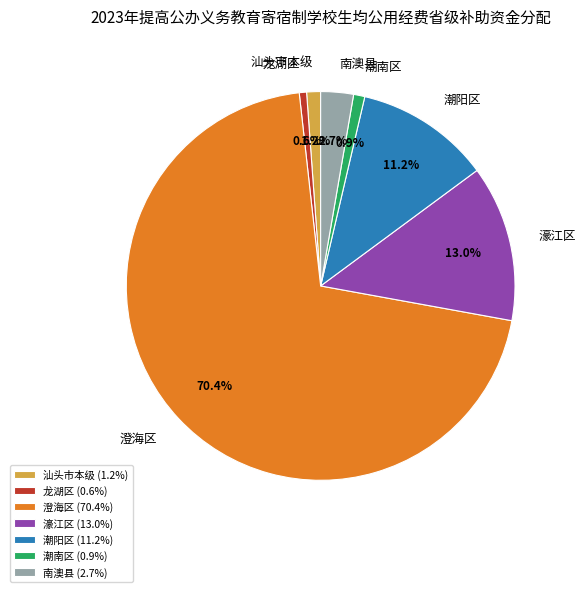

To the nearest percent, what is the average slice percentage?

14%